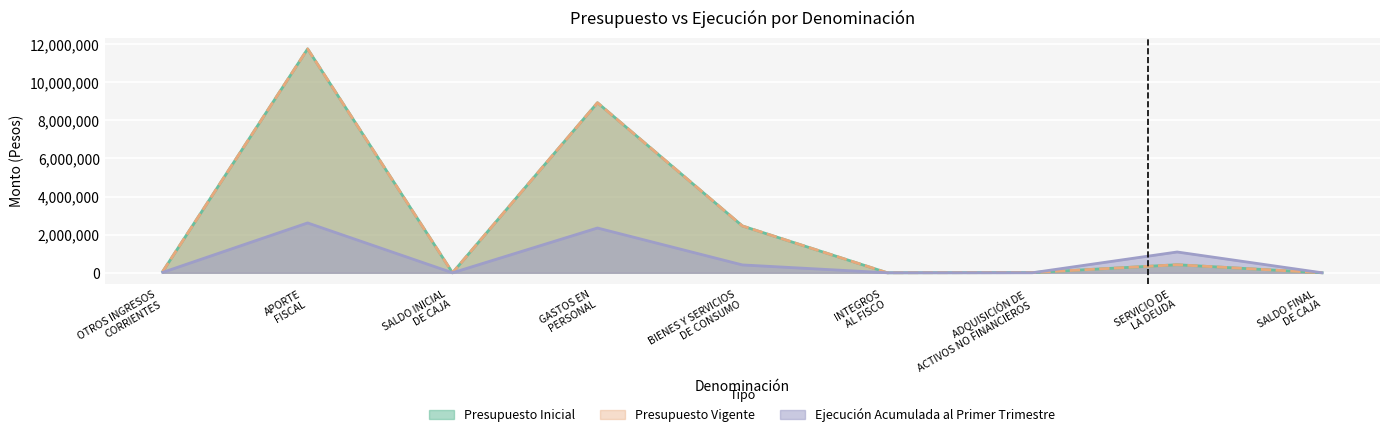

True or false: Presupuesto Vigente has more than 2 interior local peaks.

True